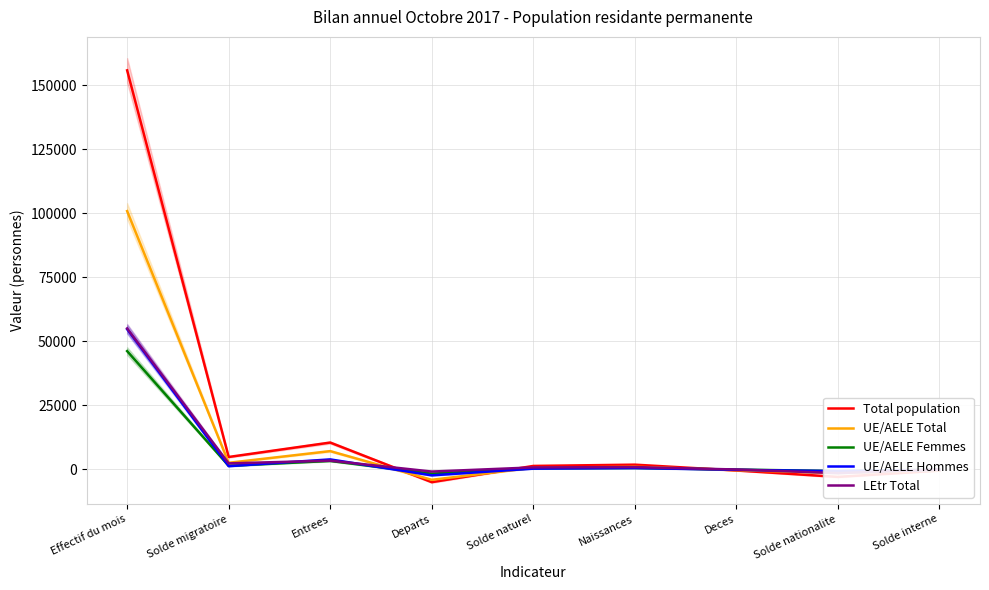

What is the label of the 9th point from the left?

Solde interne